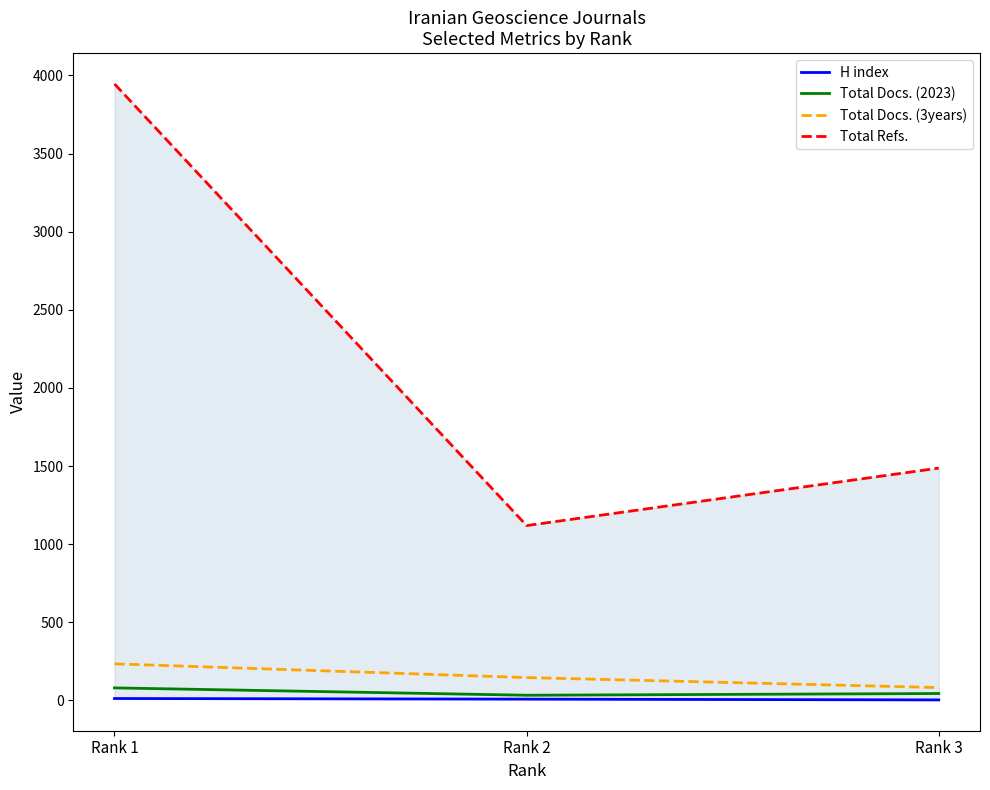

What is the sum of the Total Docs. (3years) values at Rank 3 and Rank 1?

316